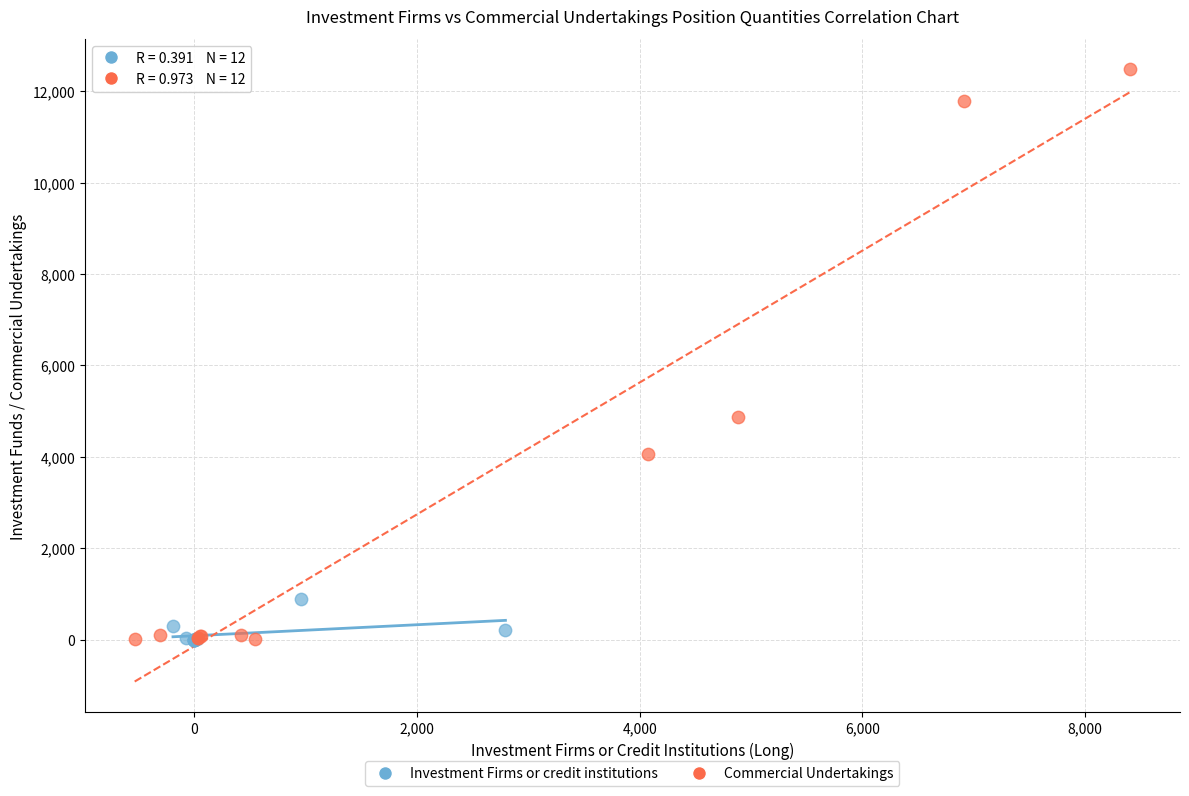

Which series has the widest spread of Y values?

Commercial Undertakings